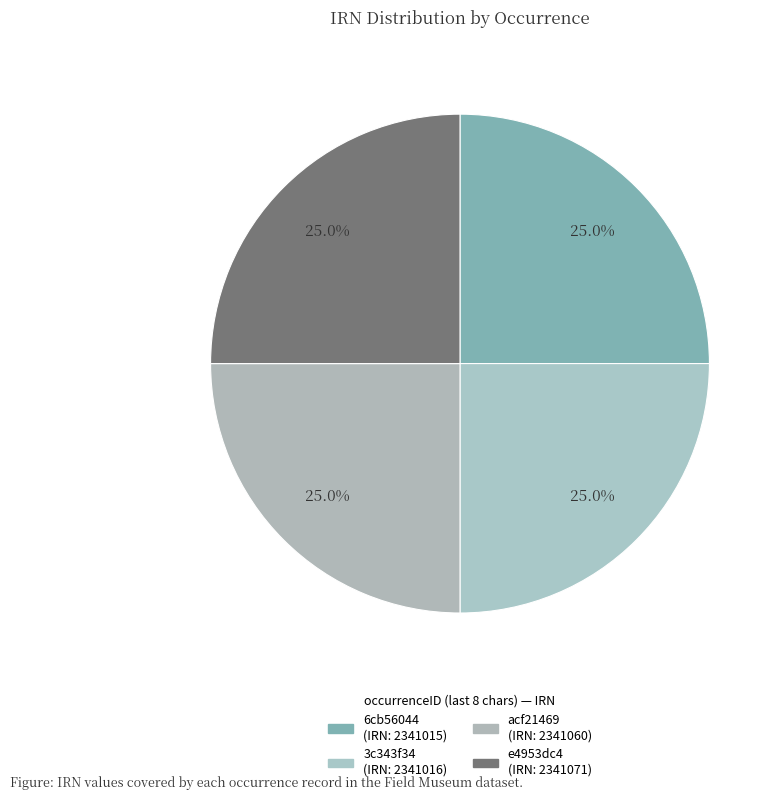

How many slices are in this pie chart?

4